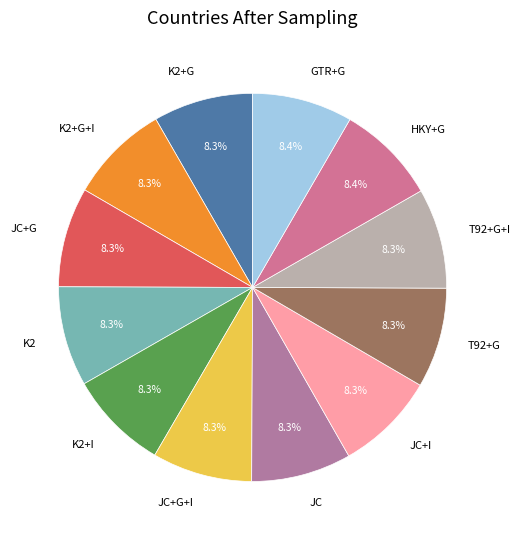

What percentage is the T92+G+I slice, to the nearest percent?

8%